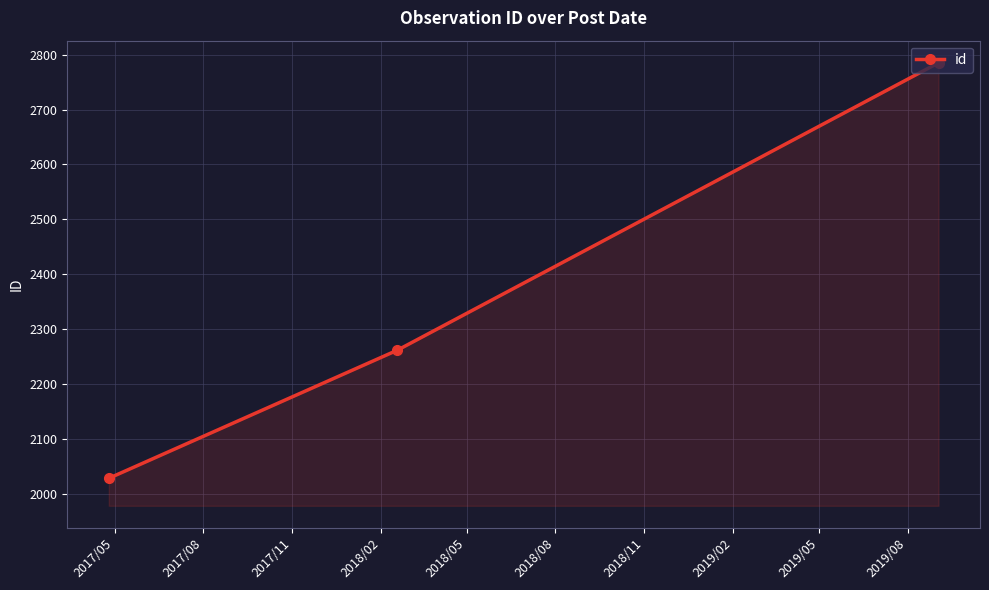

What is the minimum value shown in the chart?

2029